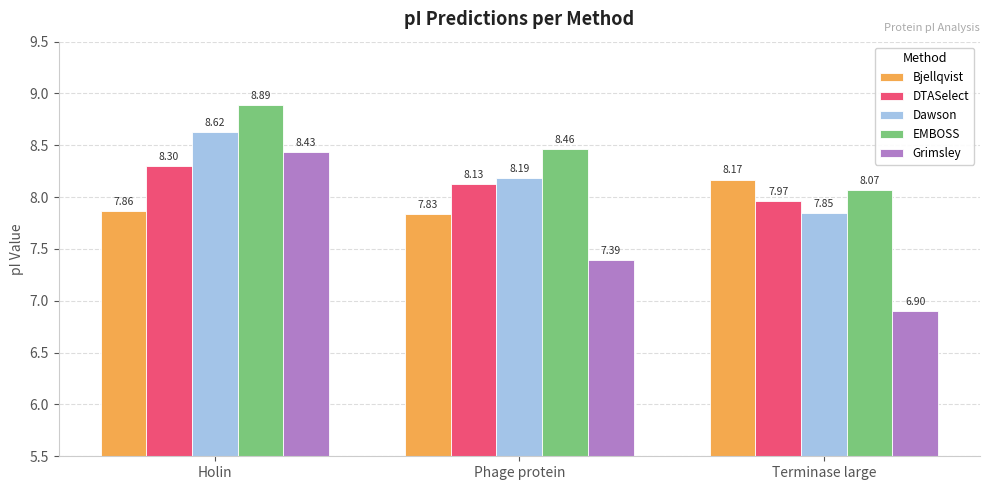

What is the total value across all series at Phage protein?

40.0